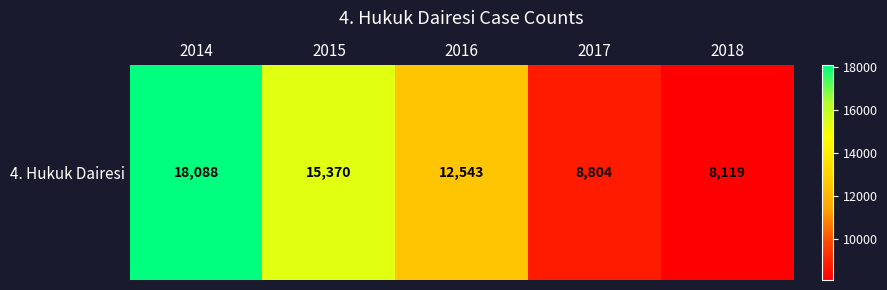

What is the change in value from 2014 to 2018?

-9969